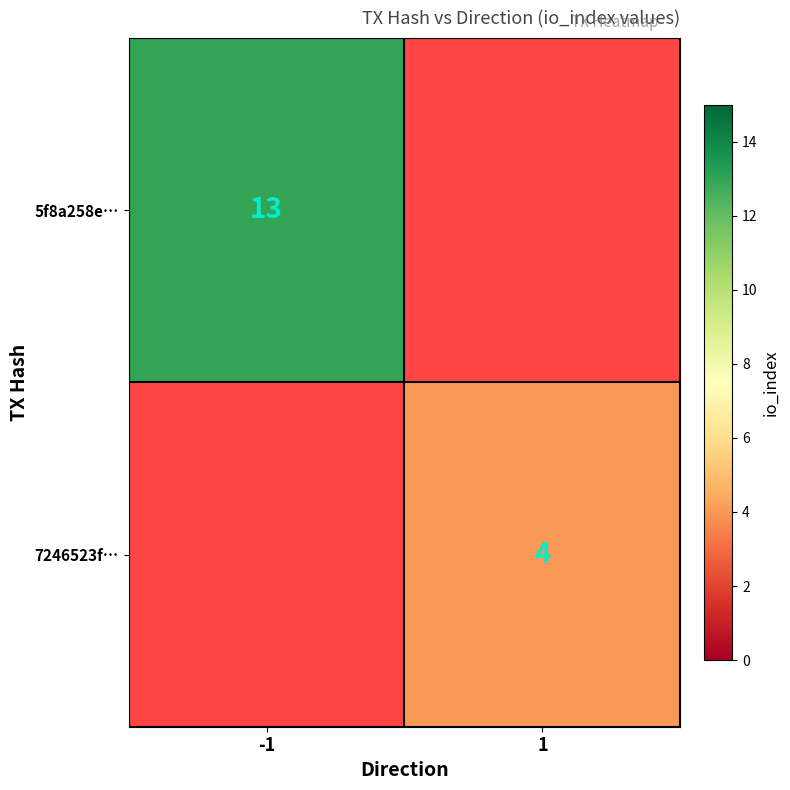

At which category does the chart reach its peak across all series?

-1